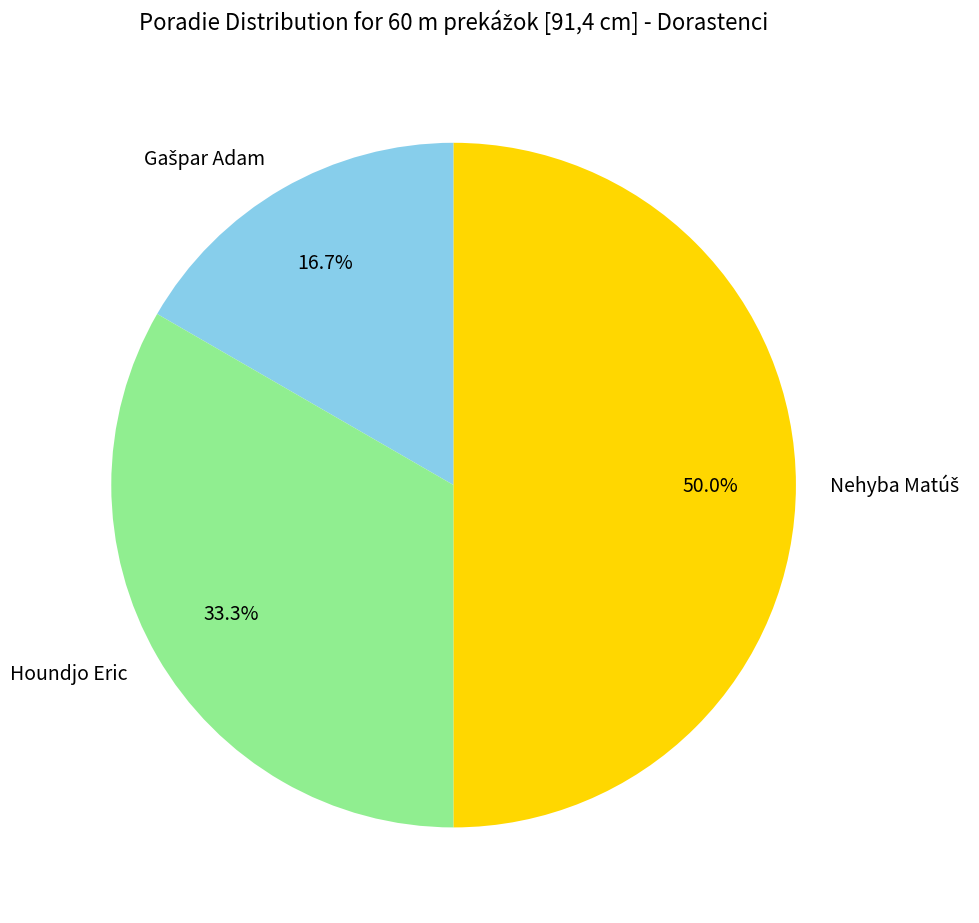

Is Houndjo Eric the majority of the pie?

No